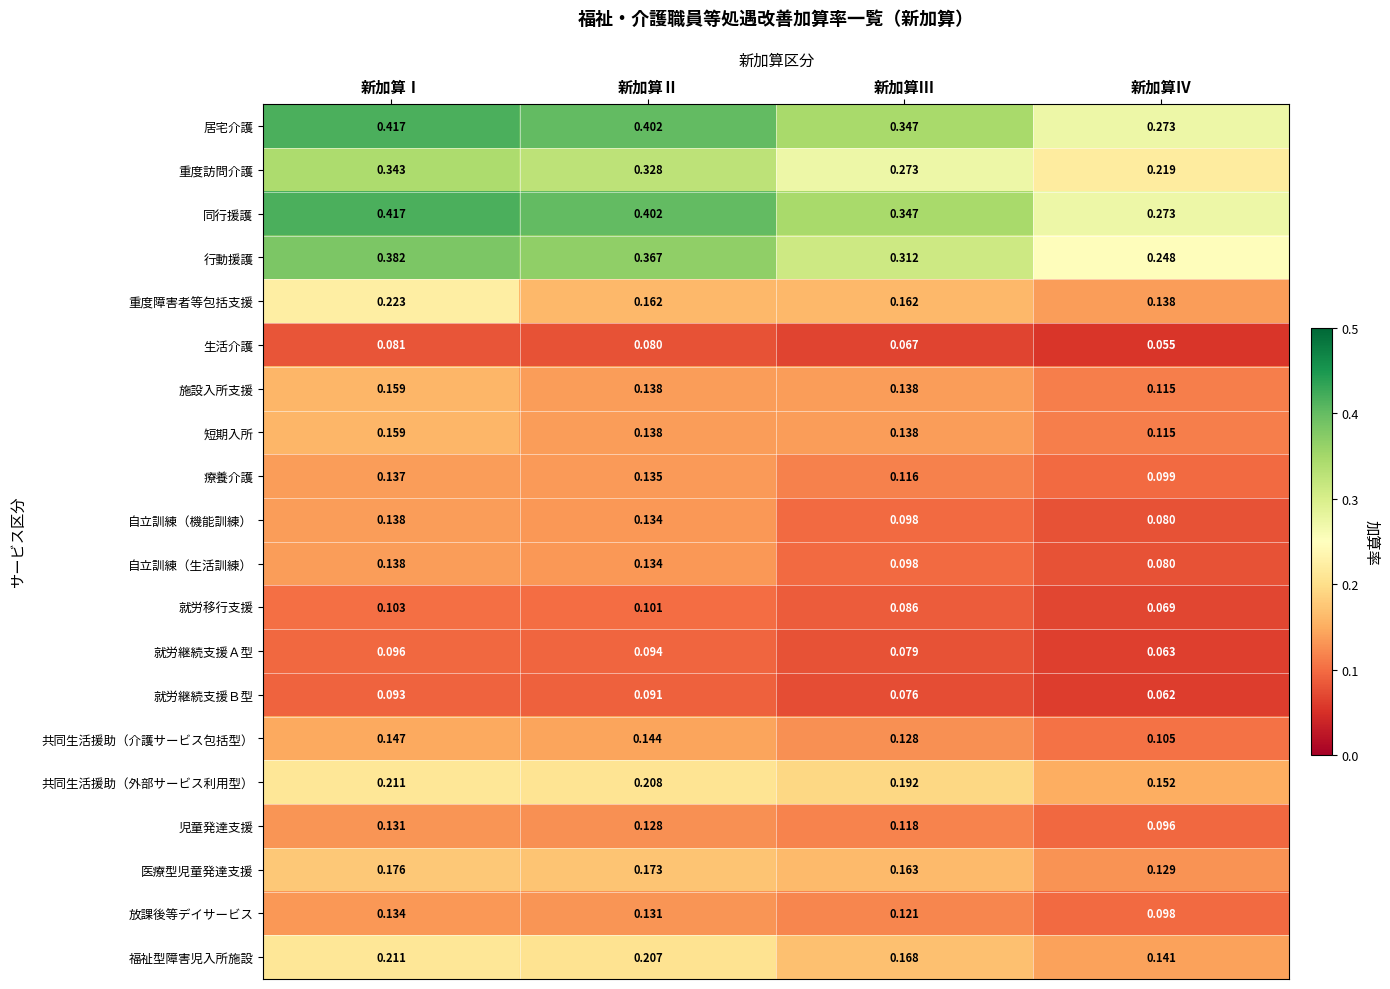

Is the value of 放課後等デイサービス at 新加算Ⅰ greater than the value of 施設入所支援 at 新加算Ⅱ?

No